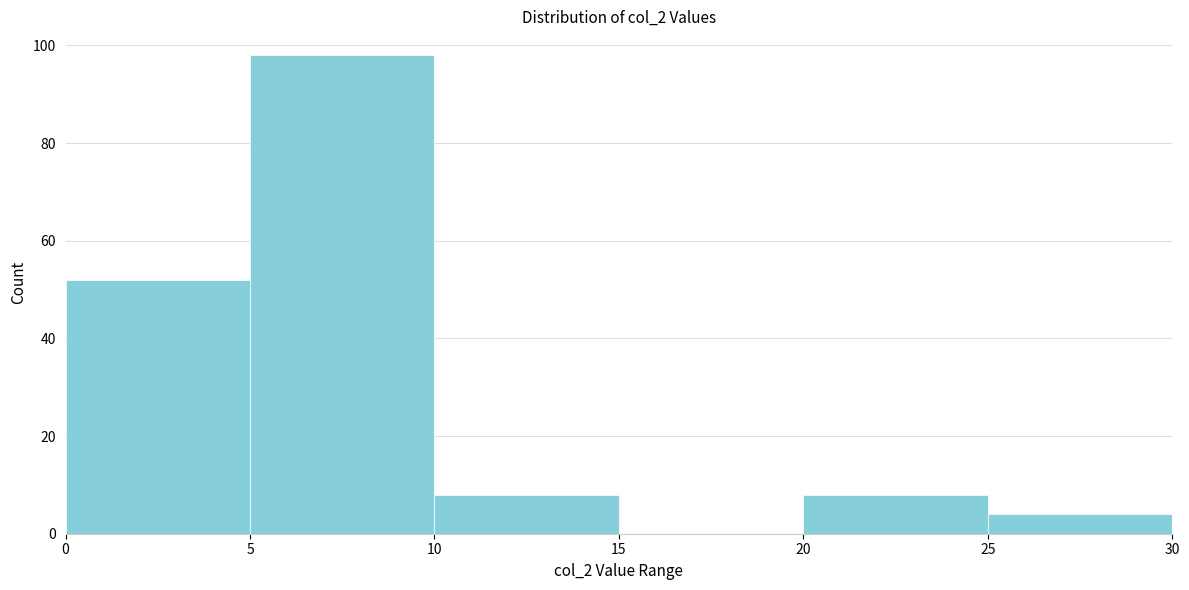

Which range on the x-axis has the tallest bar?

5 to 10